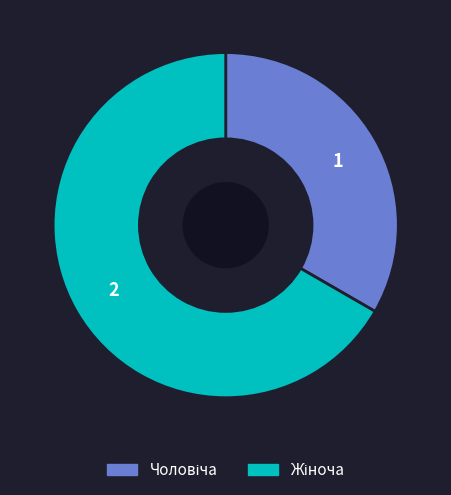

Is there a majority slice in this chart?

Yes